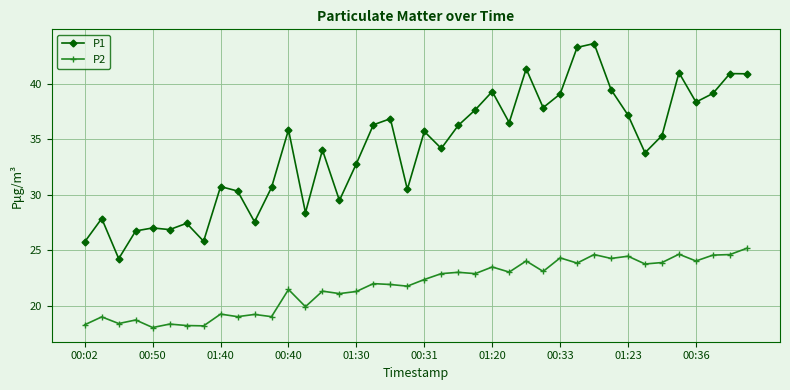

What is the minimum value for P2?

18.0